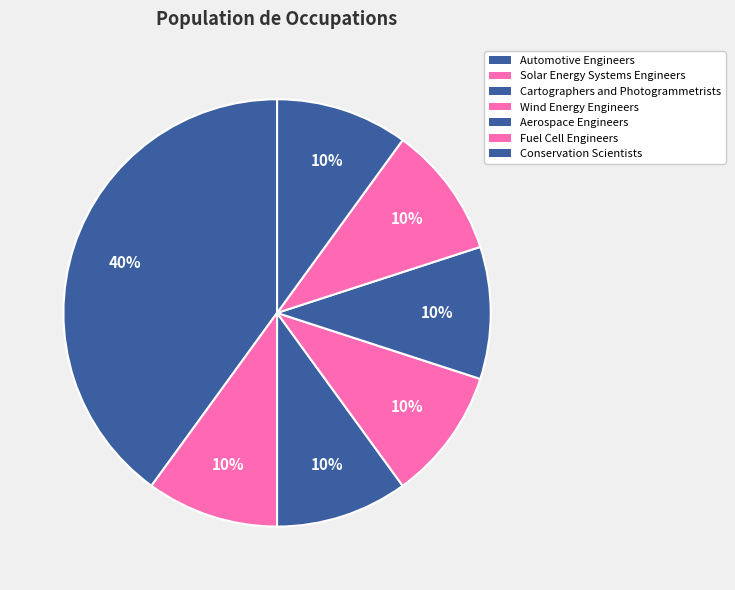

How many segments does this pie chart have?

7